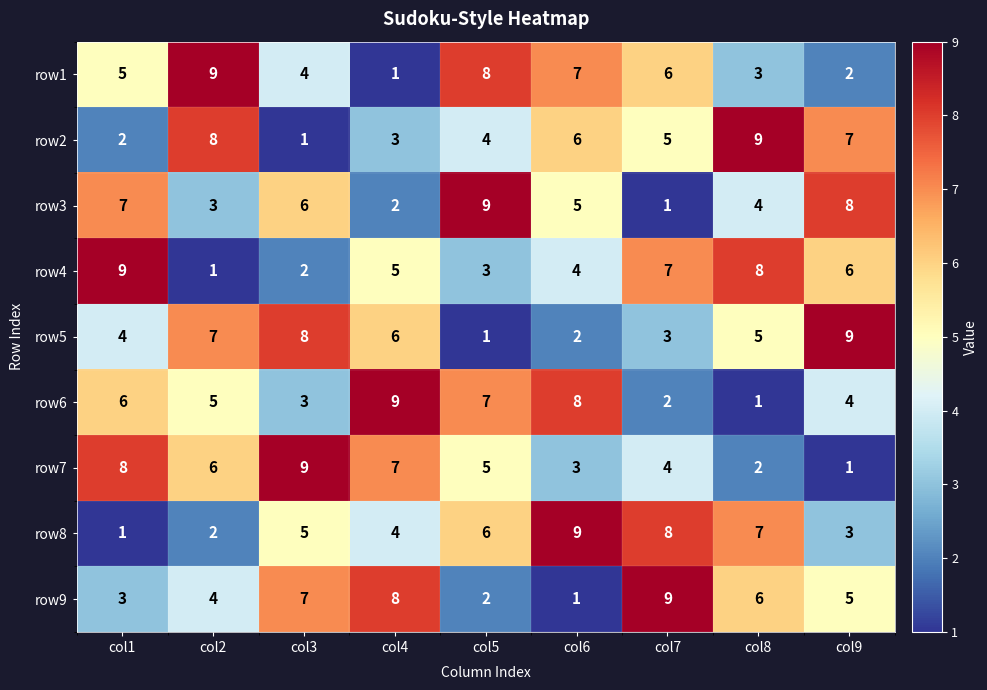

What is the sum of the row9 values at col6 and col7?

10